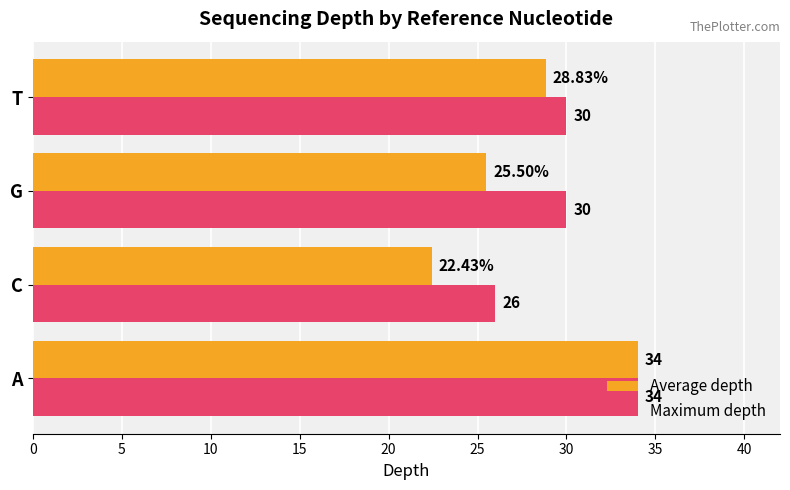

Which series changed the most between A and C?

Average depth